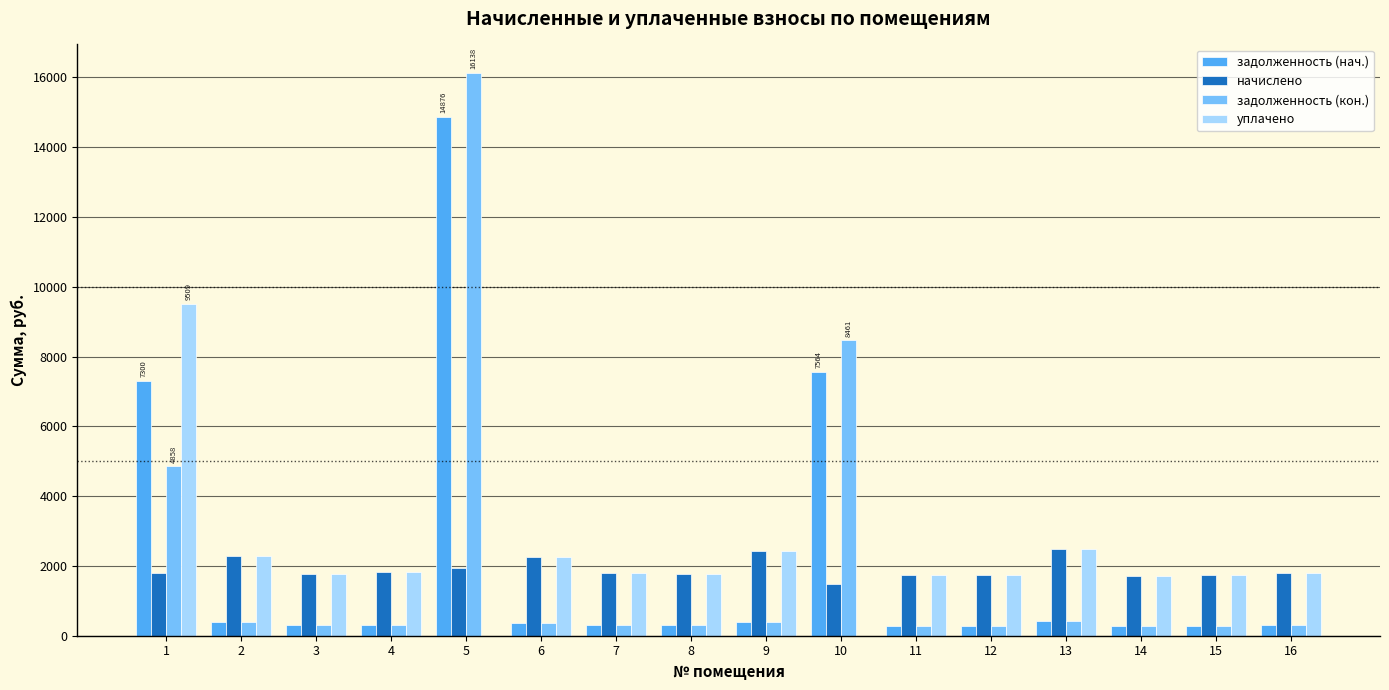

What is the greatest value displayed?

16137.8